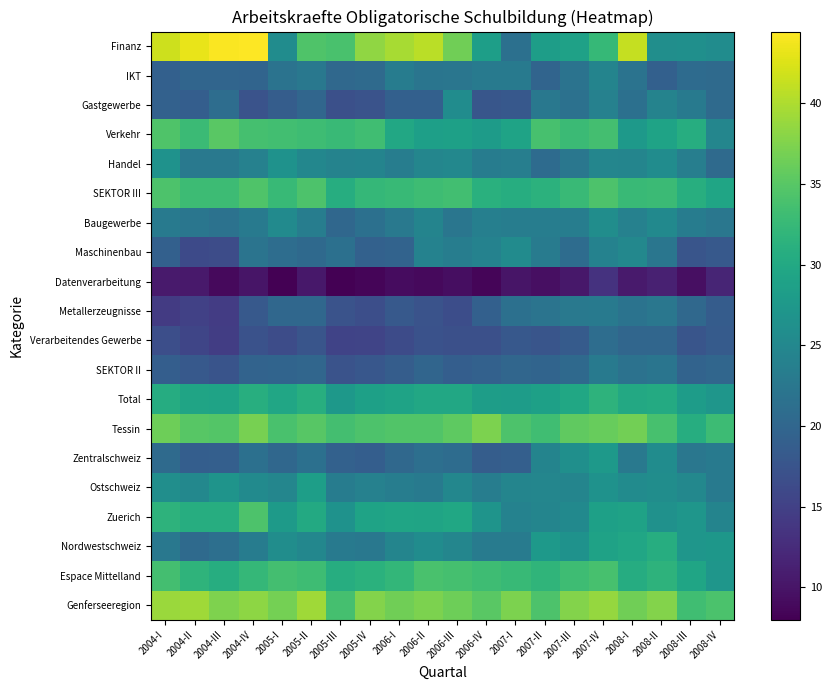

Which series has the largest total across all categories?

Genferseeregion